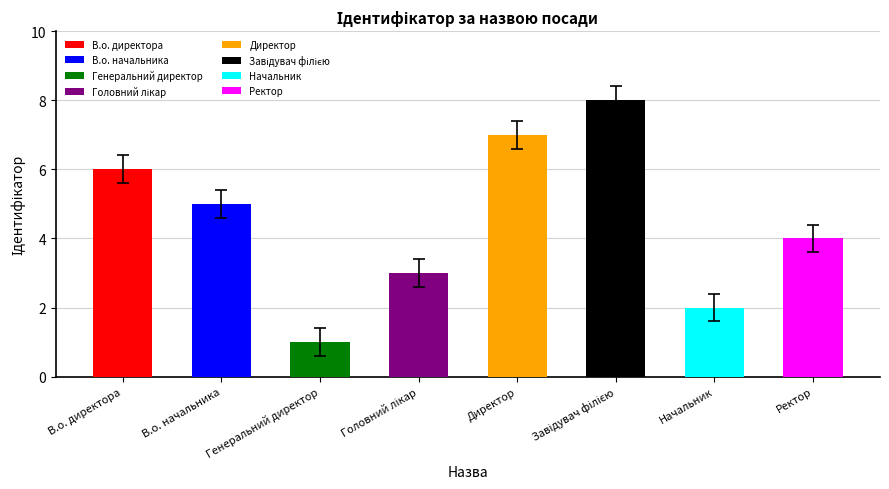

How many data points are less than 5?

4